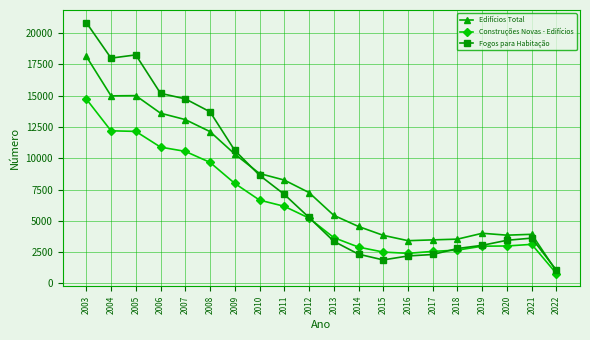

What is the total value across all series at 2009?

28963